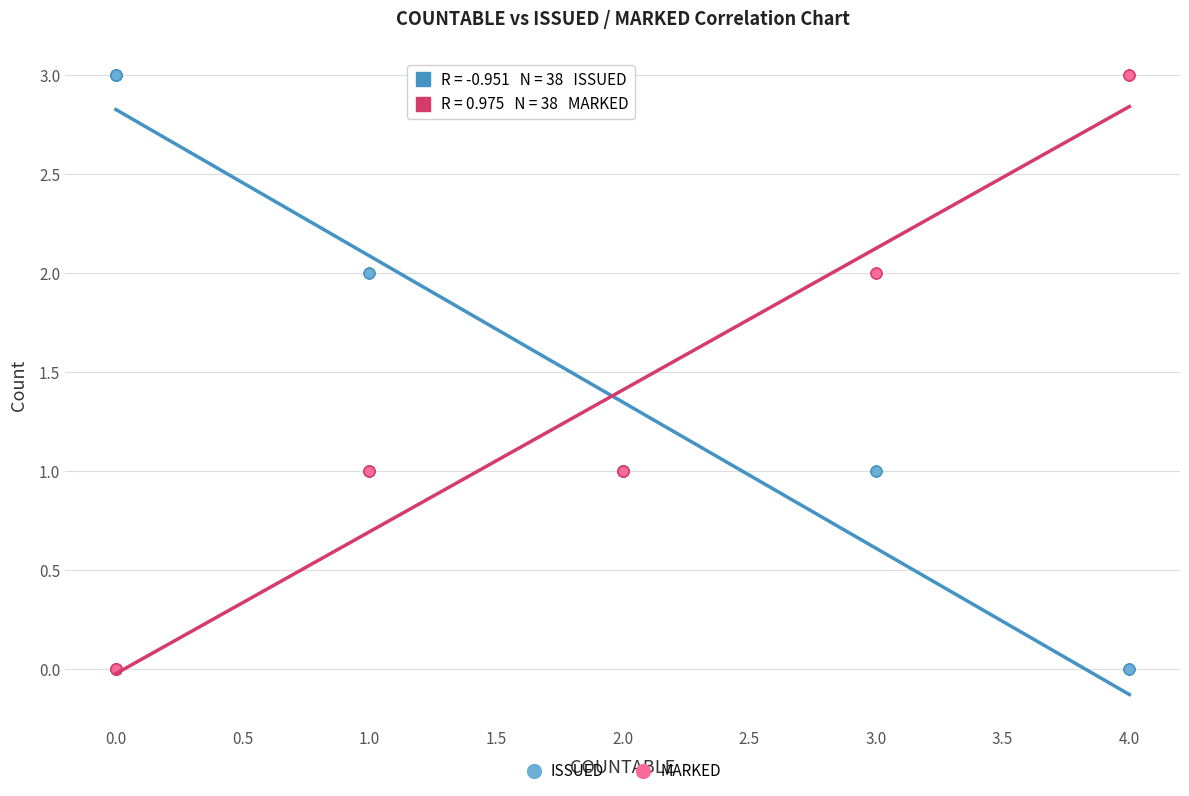

What are all the series names shown in the legend?

ISSUED, MARKED